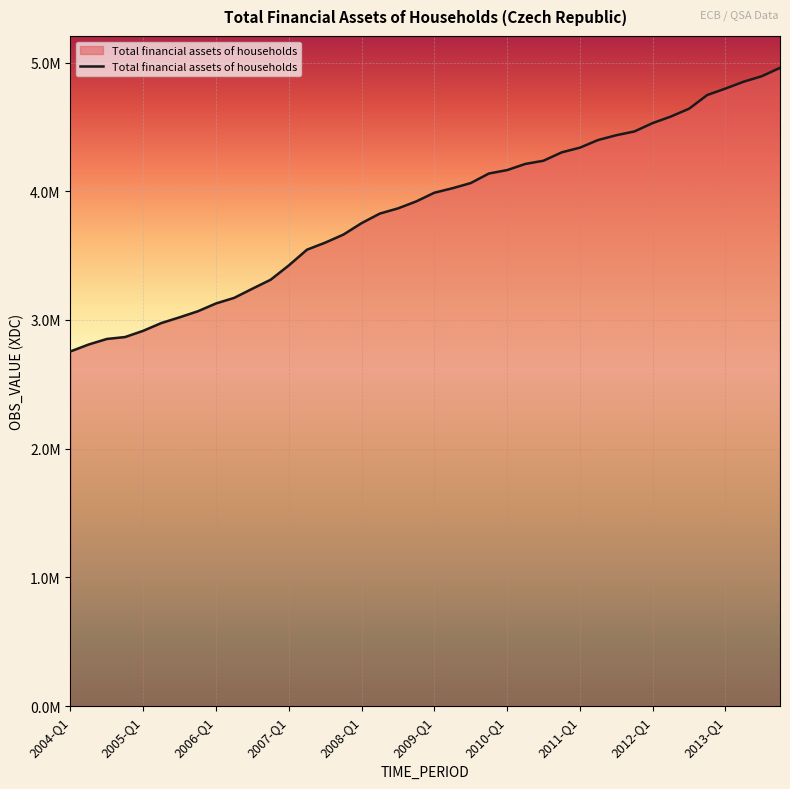

True or false: there are more than 2 points higher than both neighbors.

False